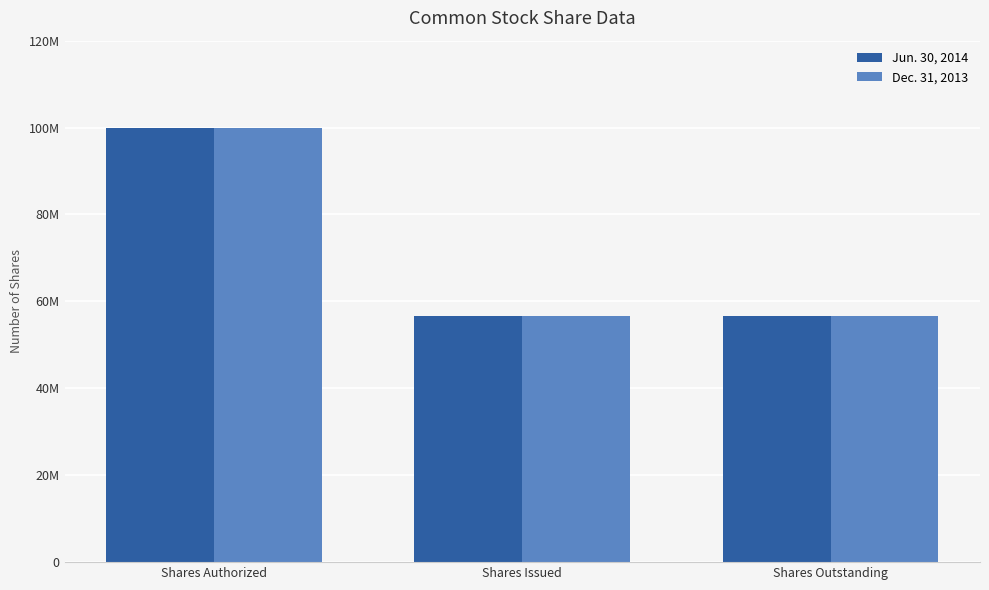

Is it true that Dec. 31, 2013 equals 56747100 at Shares Outstanding?

True